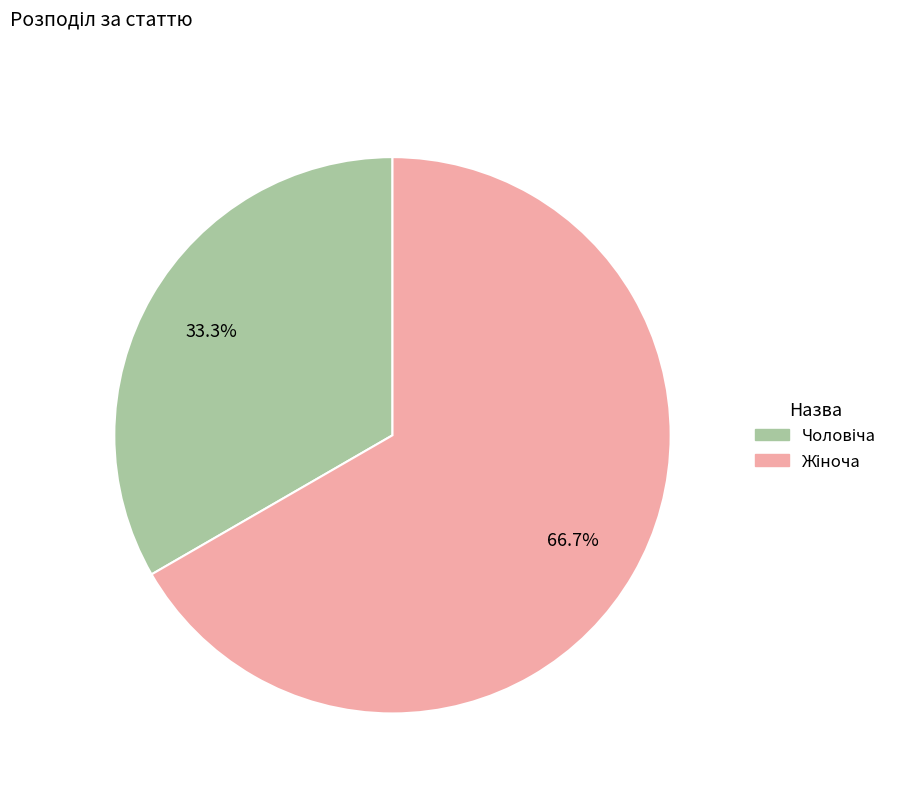

Count the number of slices in the pie.

2